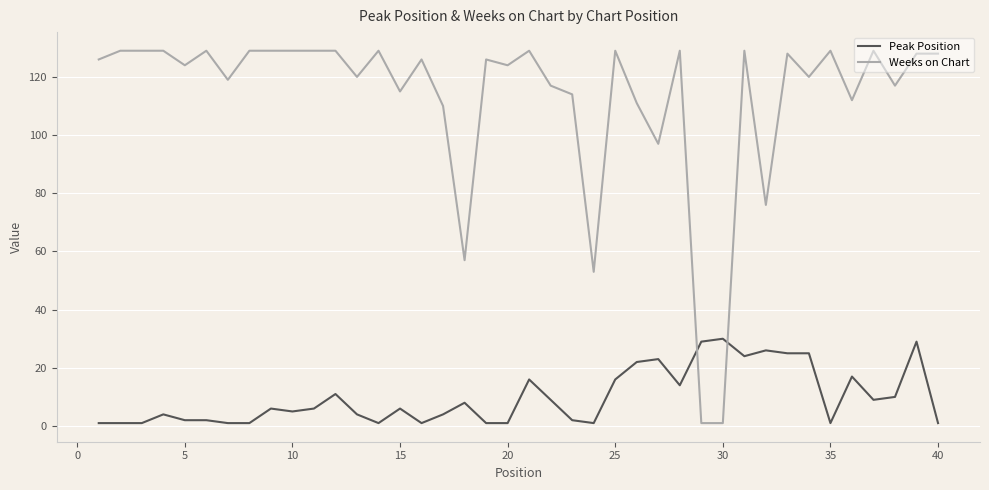

True or false: Weeks on Chart and Peak Position cross at least once.

True